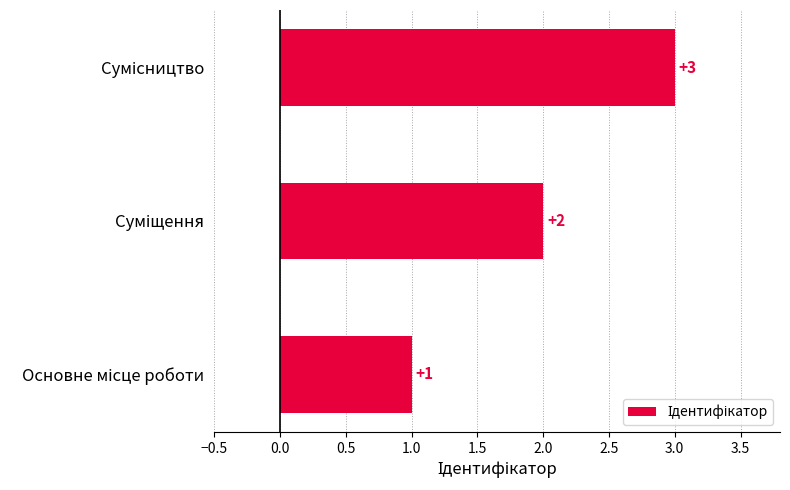

What is the sum of all values?

6